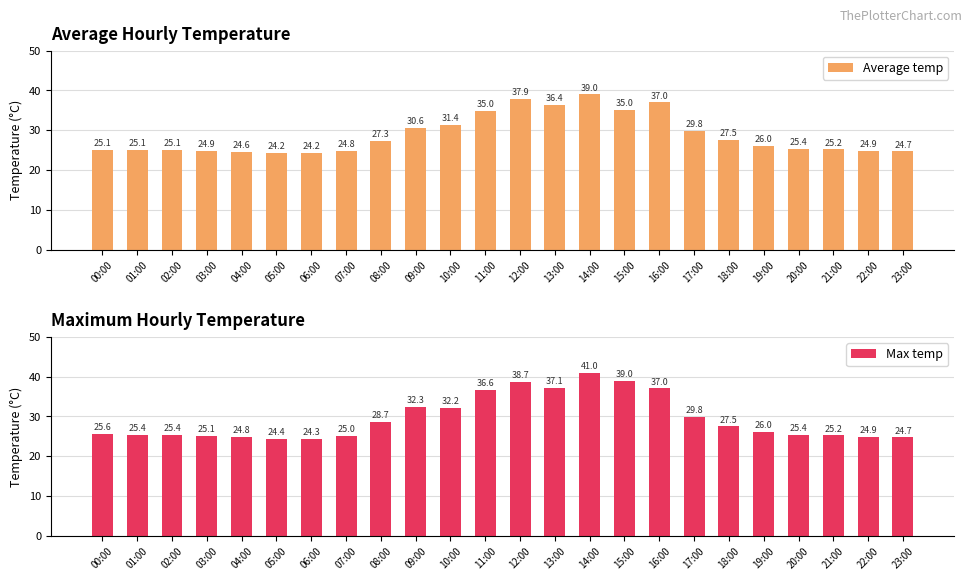

True or false: Average temp has a value of 31.4 at 10:00.

True